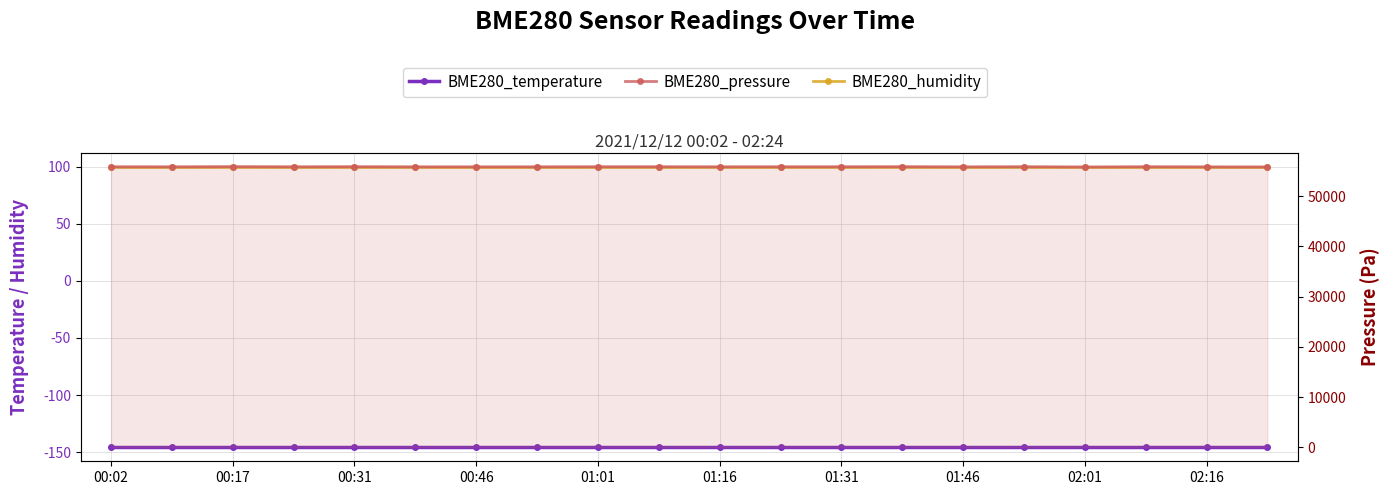

What is the smallest value displayed?

-145.7